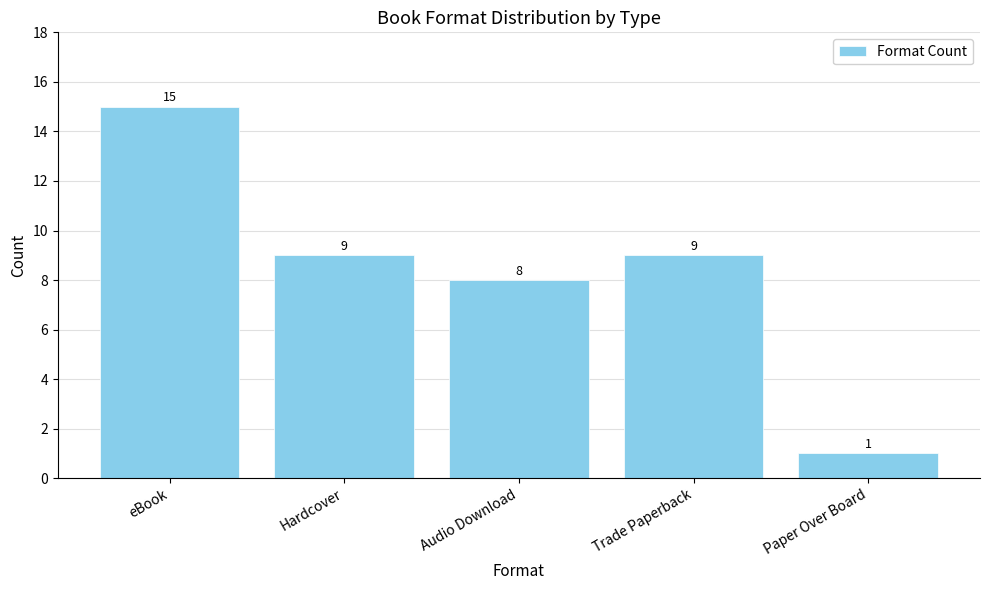

The chart shows a value of 15 at Trade Paperback. True or false?

False